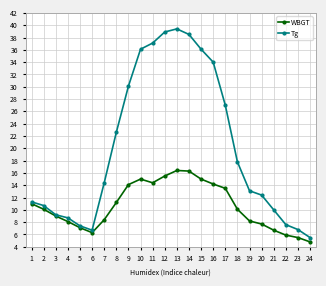

How many interior local peaks does the WBGT series have?

2